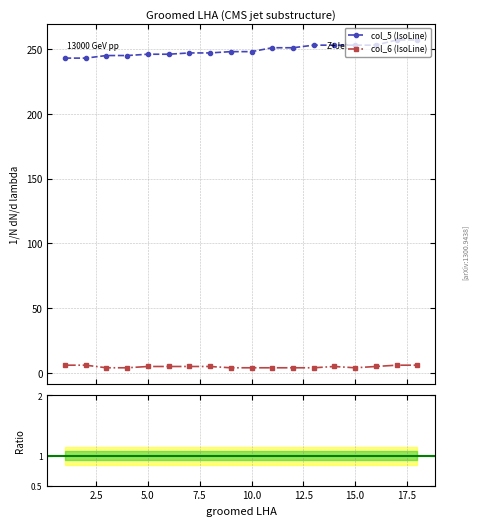

True or false: Ratio col_5/col_6 has more than 2 points higher than both neighbors.

False